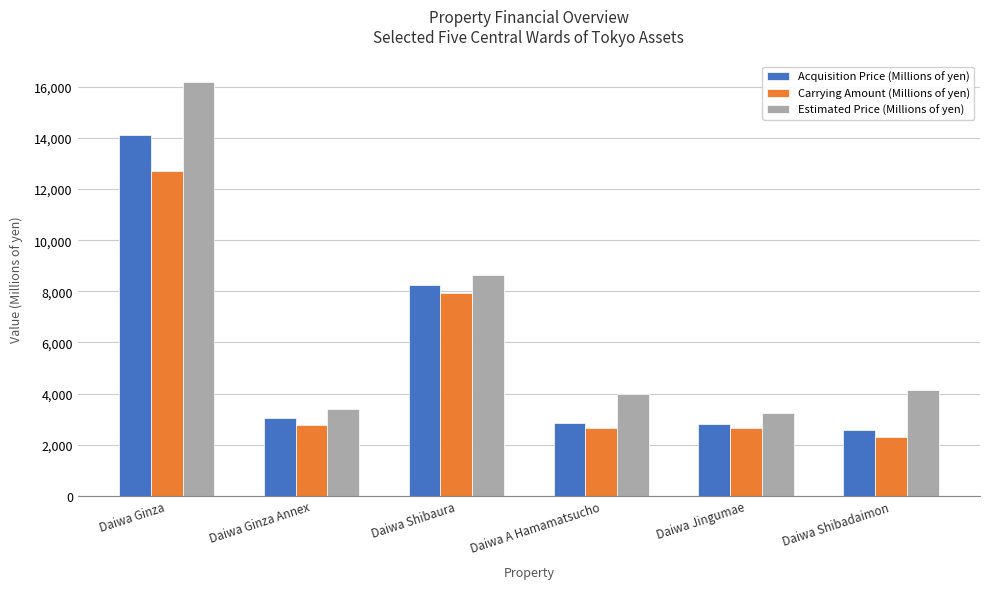

What is the difference between the maximum and second lowest values in the Estimated Price (Millions of yen) series?

12790